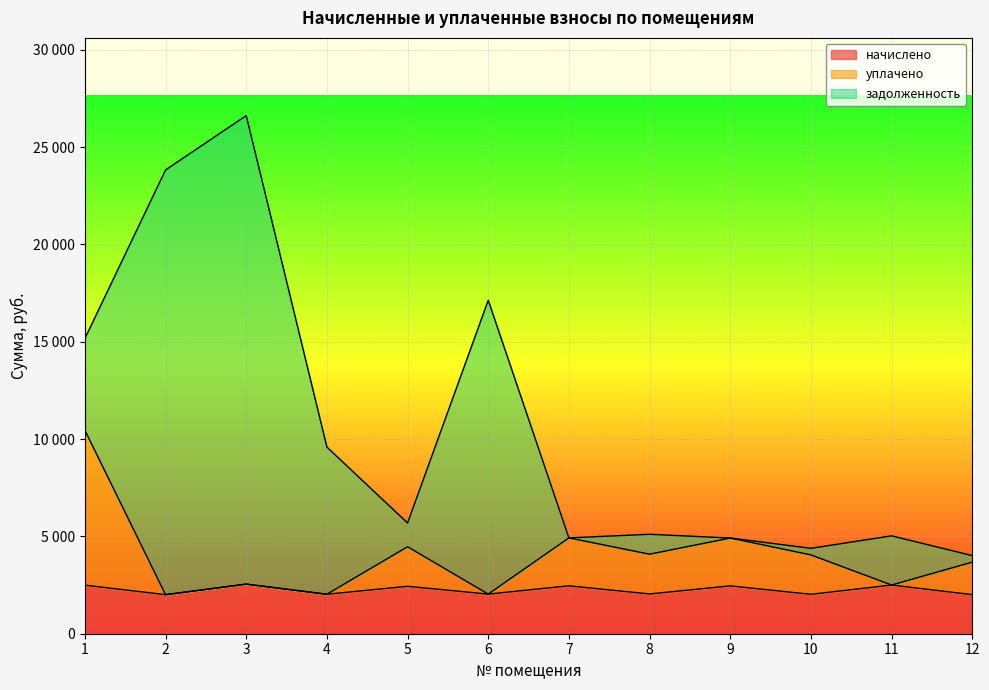

How many interior local valleys does the уплачено series have?

5